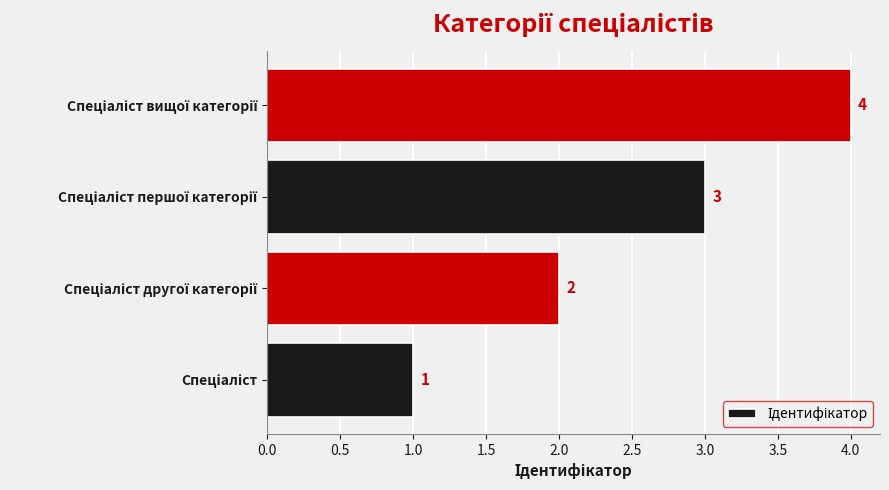

What is the maximum value shown in the chart?

4